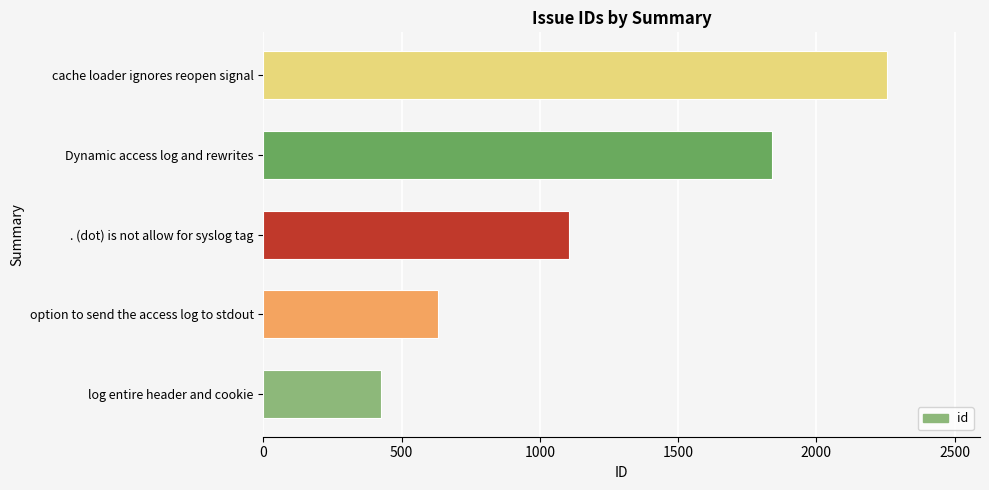

What is the smallest value displayed?

426